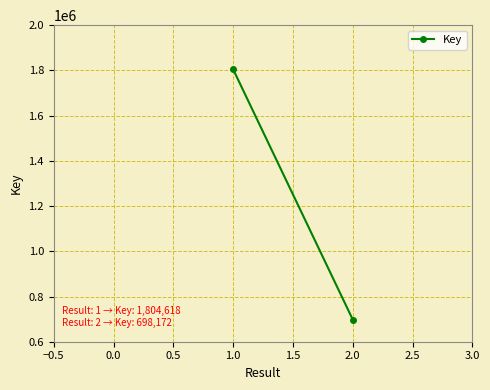

What is the average value?

1251395